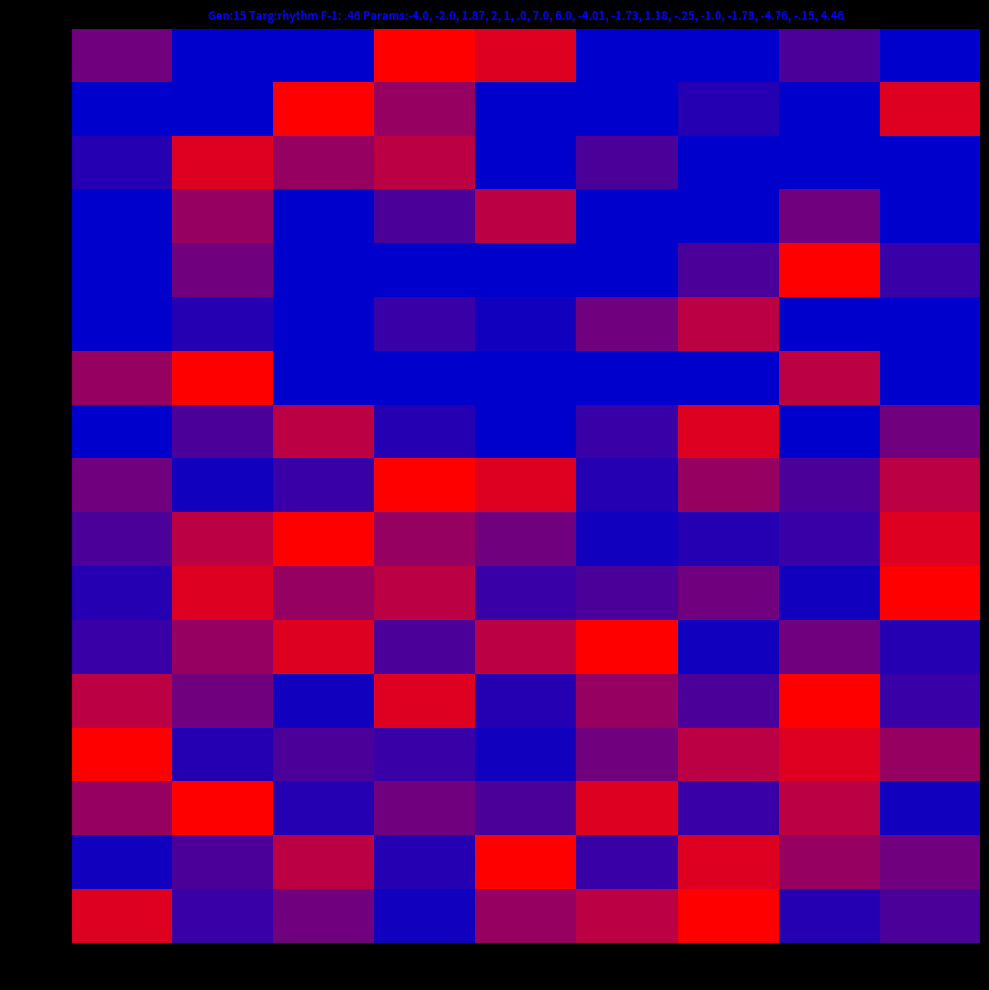

Reading left to right, list all the values displayed in this chart.

Row1: C1=5	C2=0	C3=0	C4=9	C5=8	C6=0	C7=0	C8=4	C9=0
Row2: C1=0	C2=0	C3=9	C4=6	C5=0	C6=0	C7=2	C8=0	C9=8
Row3: C1=2	C2=8	C3=6	C4=7	C5=0	C6=4	C7=0	C8=0	C9=0
Row4: C1=0	C2=6	C3=0	C4=4	C5=7	C6=0	C7=0	C8=5	C9=0
Row5: C1=0	C2=5	C3=0	C4=0	C5=0	C6=0	C7=4	C8=9	C9=3
Row6: C1=0	C2=2	C3=0	C4=3	C5=1	C6=5	C7=7	C8=0	C9=0
Row7: C1=6	C2=9	C3=0	C4=0	C5=0	C6=0	C7=0	C8=7	C9=0
Row8: C1=0	C2=4	C3=7	C4=2	C5=0	C6=3	C7=8	C8=0	C9=5
Row9: C1=5	C2=1	C3=3	C4=9	C5=8	C6=2	C7=6	C8=4	C9=7
Row10: C1=4	C2=7	C3=9	C4=6	C5=5	C6=1	C7=2	C8=3	C9=8
Row11: C1=2	C2=8	C3=6	C4=7	C5=3	C6=4	C7=5	C8=1	C9=9
Row12: C1=3	C2=6	C3=8	C4=4	C5=7	C6=9	C7=1	C8=5	C9=2
Row13: C1=7	C2=5	C3=1	C4=8	C5=2	C6=6	C7=4	C8=9	C9=3
Row14: C1=9	C2=2	C3=4	C4=3	C5=1	C6=5	C7=7	C8=8	C9=6
Row15: C1=6	C2=9	C3=2	C4=5	C5=4	C6=8	C7=3	C8=7	C9=1
Row16: C1=1	C2=4	C3=7	C4=2	C5=9	C6=3	C7=8	C8=6	C9=5
Row17: C1=8	C2=3	C3=5	C4=1	C5=6	C6=7	C7=9	C8=2	C9=4